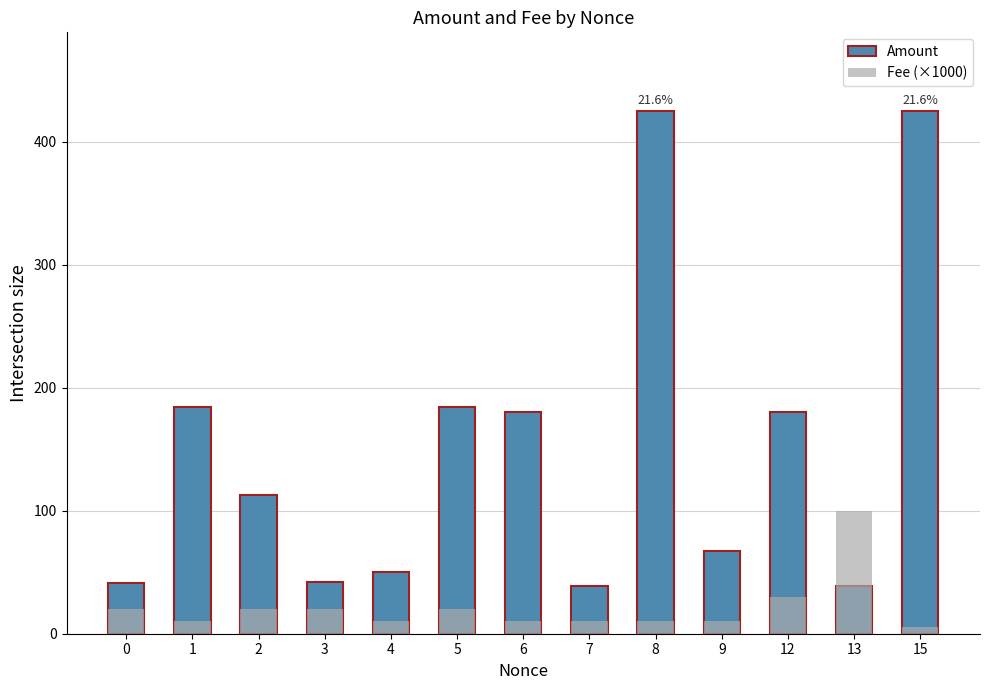

Which series changed the most between 2 and 6?

Amount